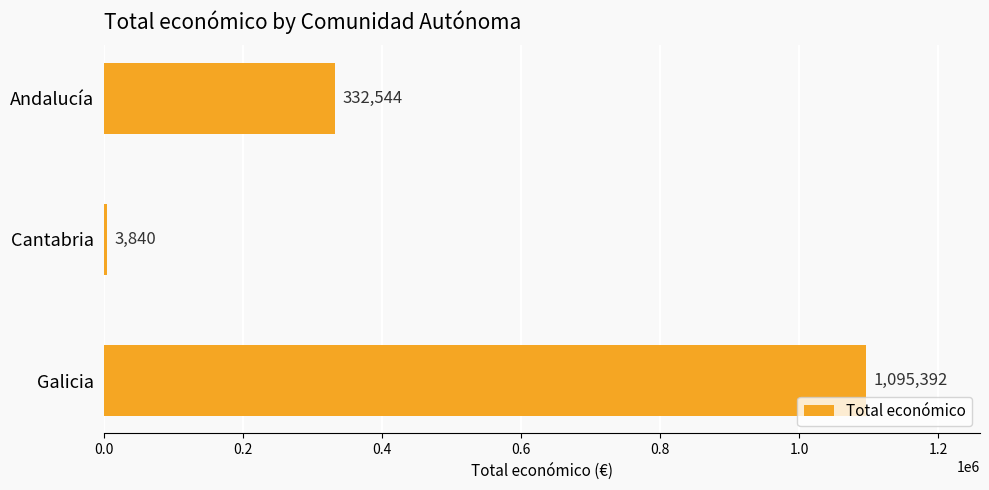

Are the bars horizontal?

Yes